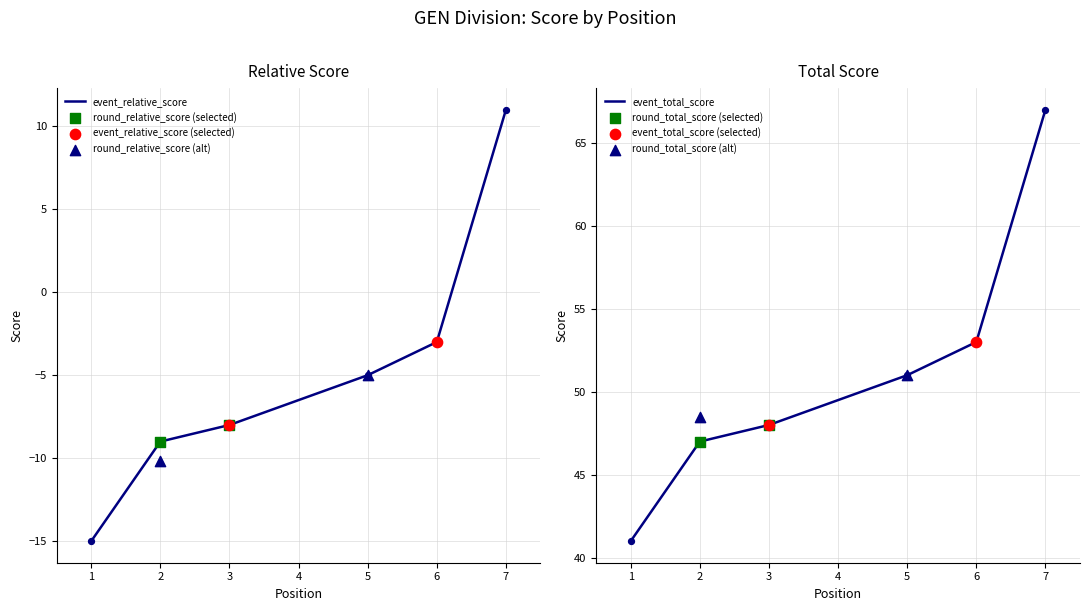

Is the value of event_total_score at 3 greater than the value of round_relative_score at 5?

No